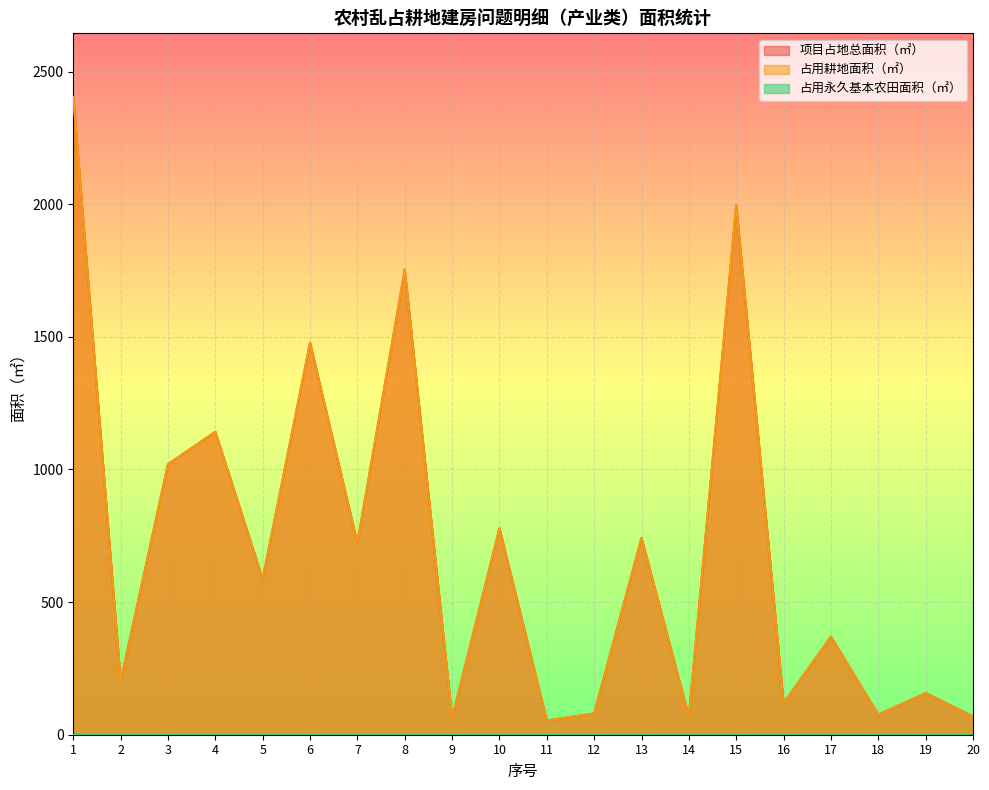

Reading left to right, what are all the values shown in this chart?

项目占地总面积（㎡）: 1=2403.8	2=201.7	3=1020.0	4=1142.2	5=587.0	6=1477.8	7=722.0	8=1754.0	9=63.2	10=778.7	11=53.4	12=80.1	13=742.1	14=68.1	15=1995.8	16=119.3	17=369.7	18=75.7	19=156.9	20=69.5
占用耕地面积（㎡）: 1=2403.8	2=201.7	3=1020.0	4=1142.2	5=587.0	6=1477.8	7=722.0	8=1754.0	9=63.2	10=778.7	11=53.4	12=80.1	13=742.1	14=68.1	15=1995.8	16=119.3	17=369.7	18=75.7	19=156.9	20=69.5